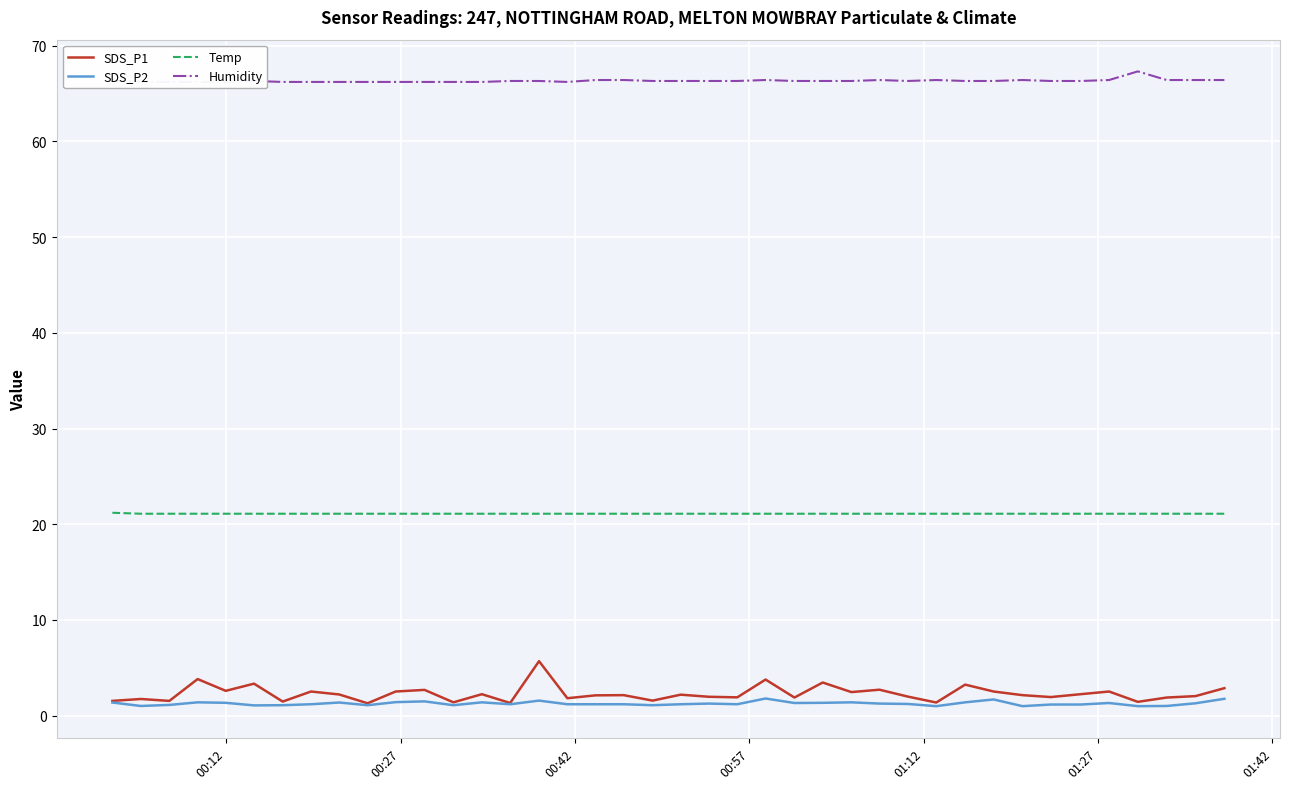

In Humidity, how many points are lower than both neighbors (excluding endpoints)?

2